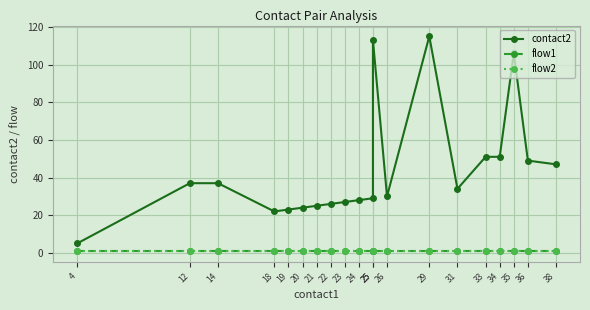

At which label does contact2 reach its peak?

29